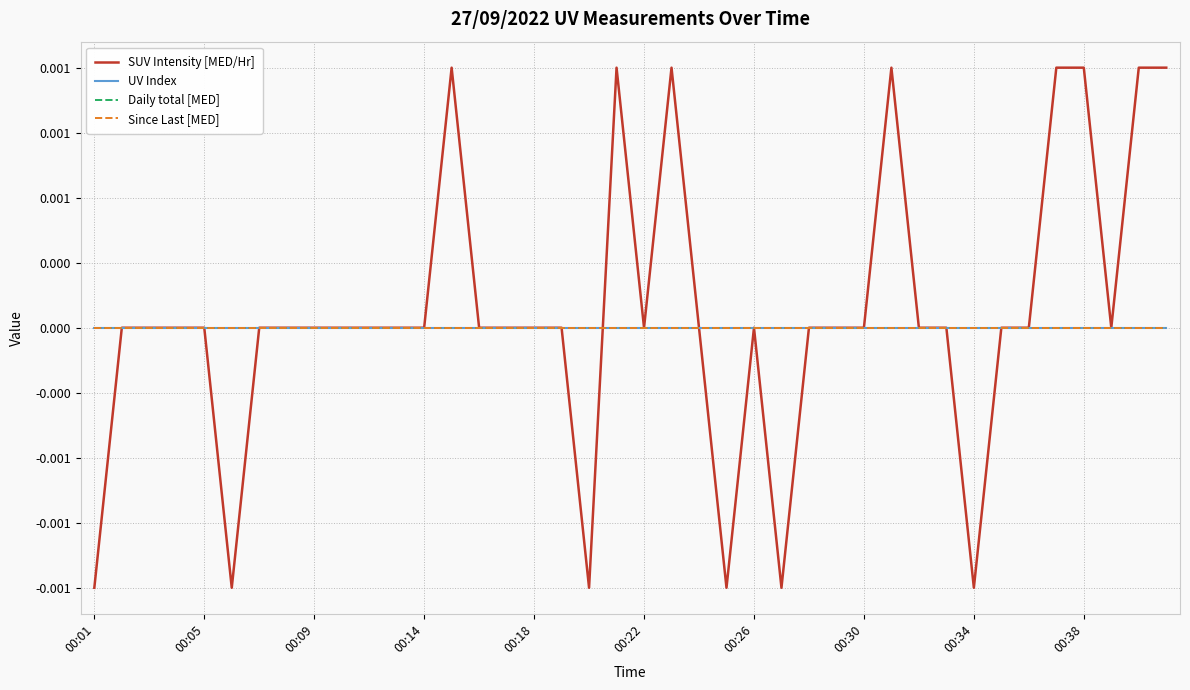

Is this an area chart (filled region under the line)?

No